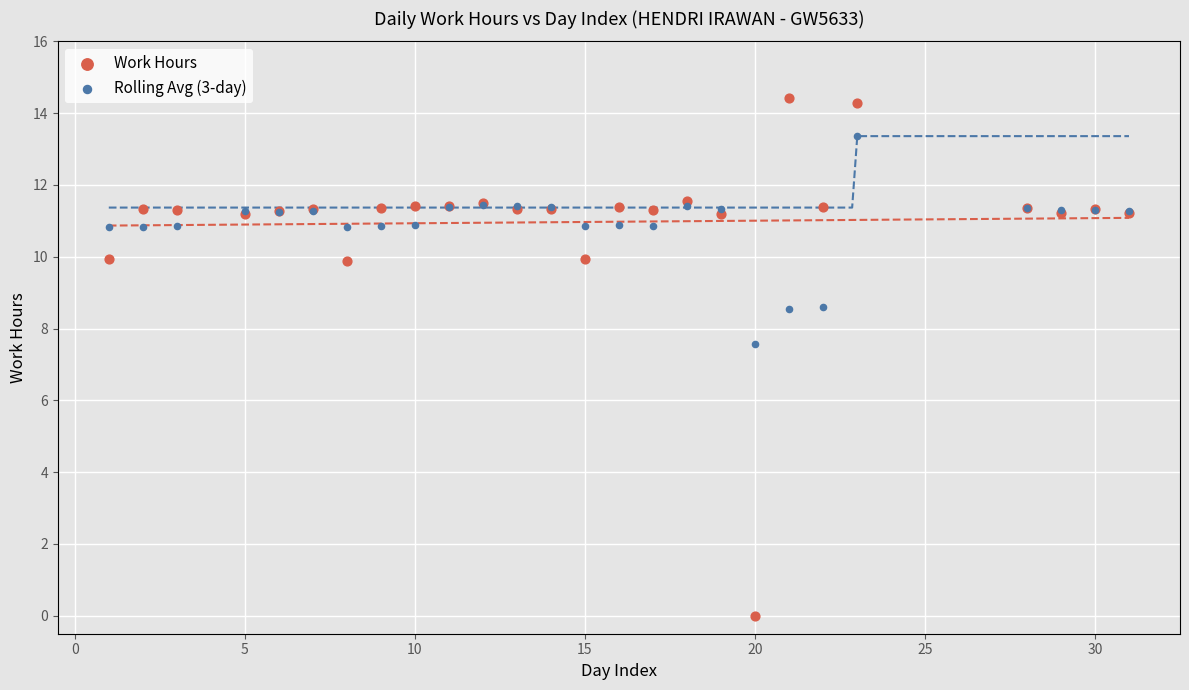

What are all the series names shown in the legend?

Work Hours, Rolling Avg (3-day)